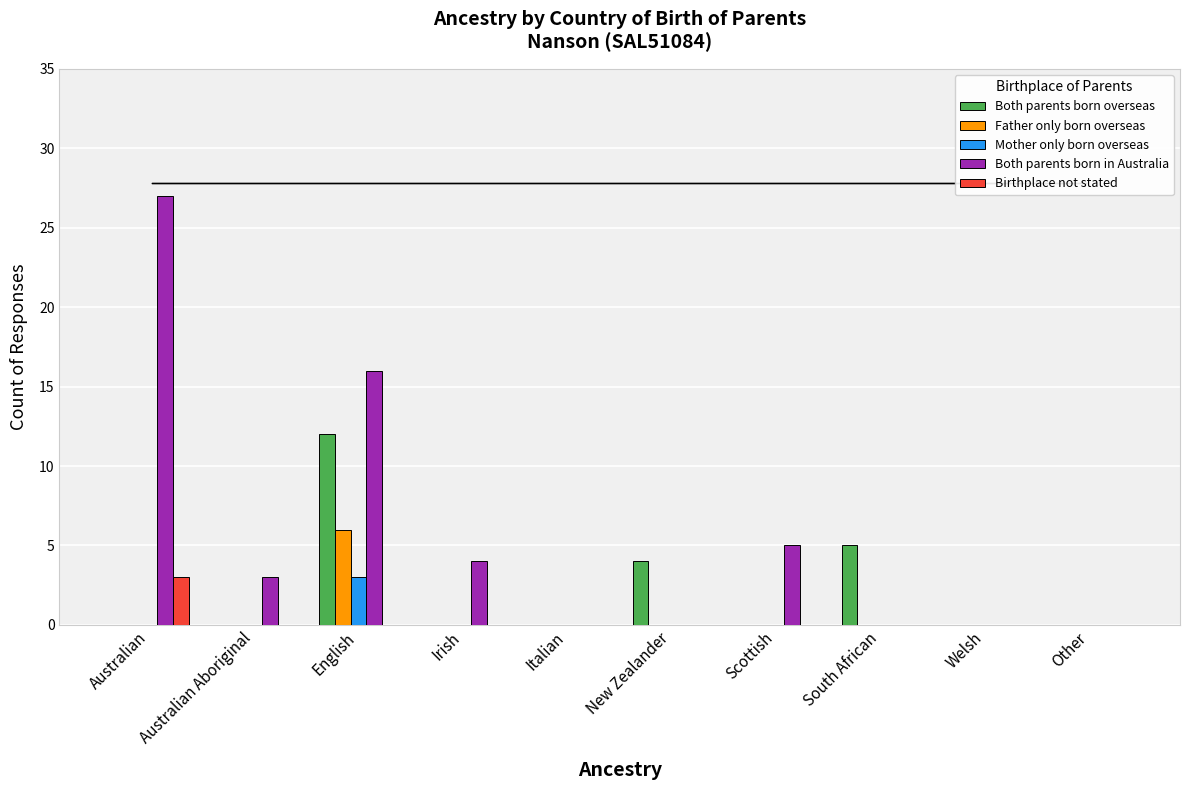

Count the Mother only born overseas values in the range 0 to 1.

9